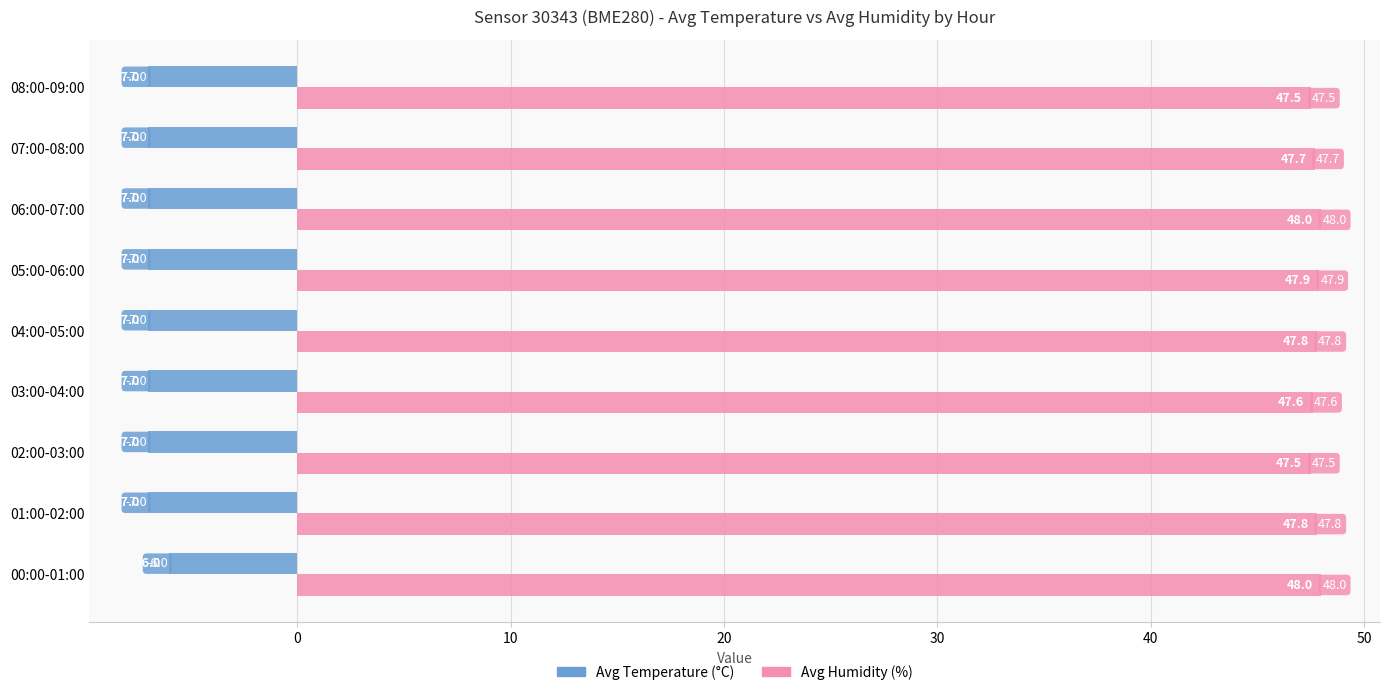

What is the difference between the highest and lowest values at 04:00-05:00?

54.8